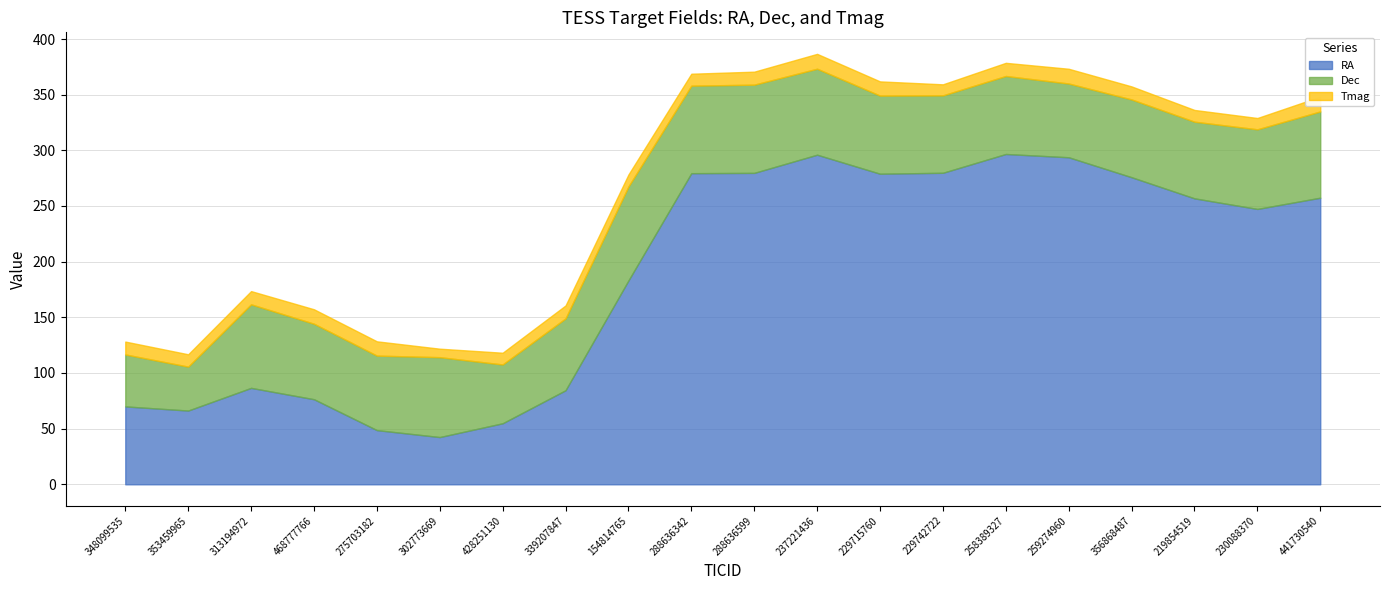

What is the highest value of the Dec series?

84.4